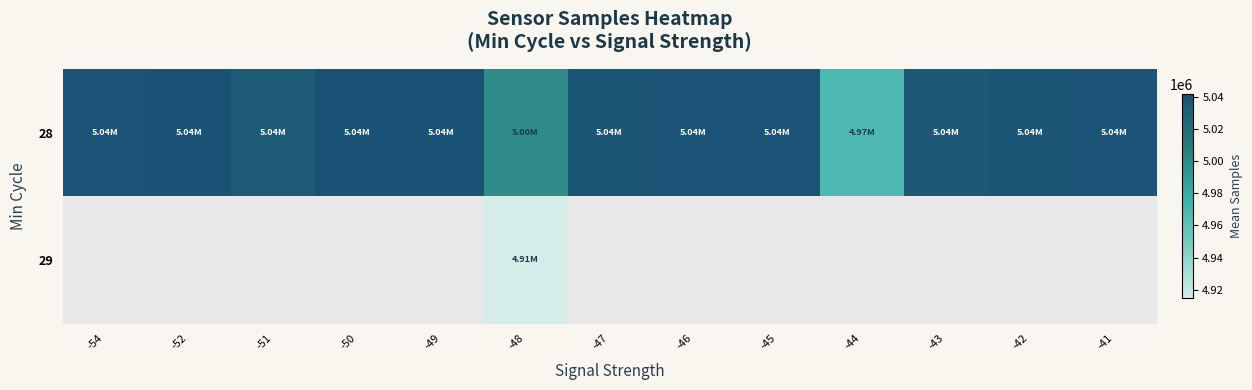

Where does the 28 series first go above 5039394?

-54